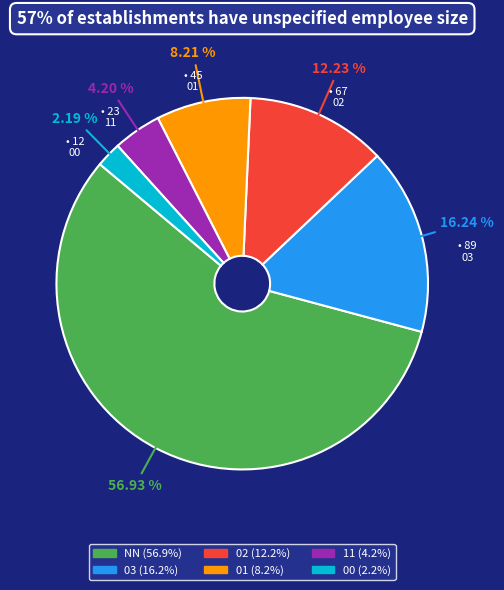

Which slice is the smallest?

00